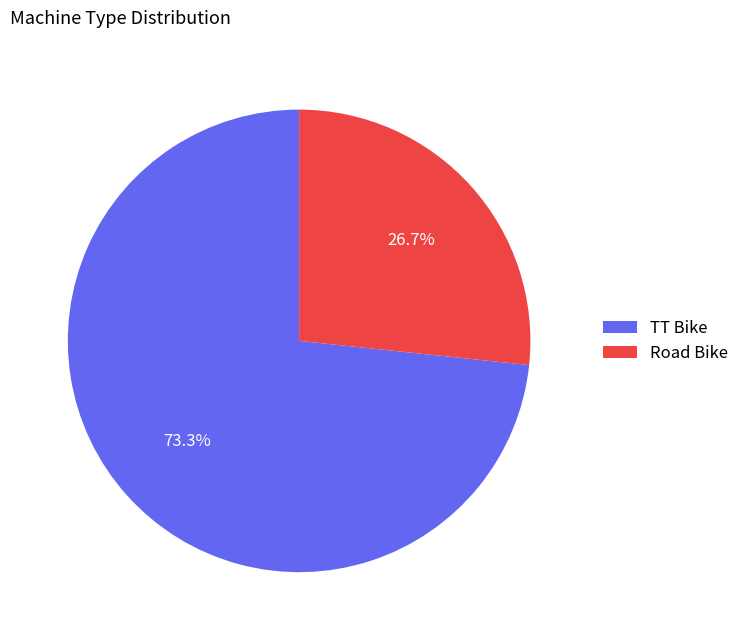

What percentage is the TT Bike slice, to the nearest percent?

73%